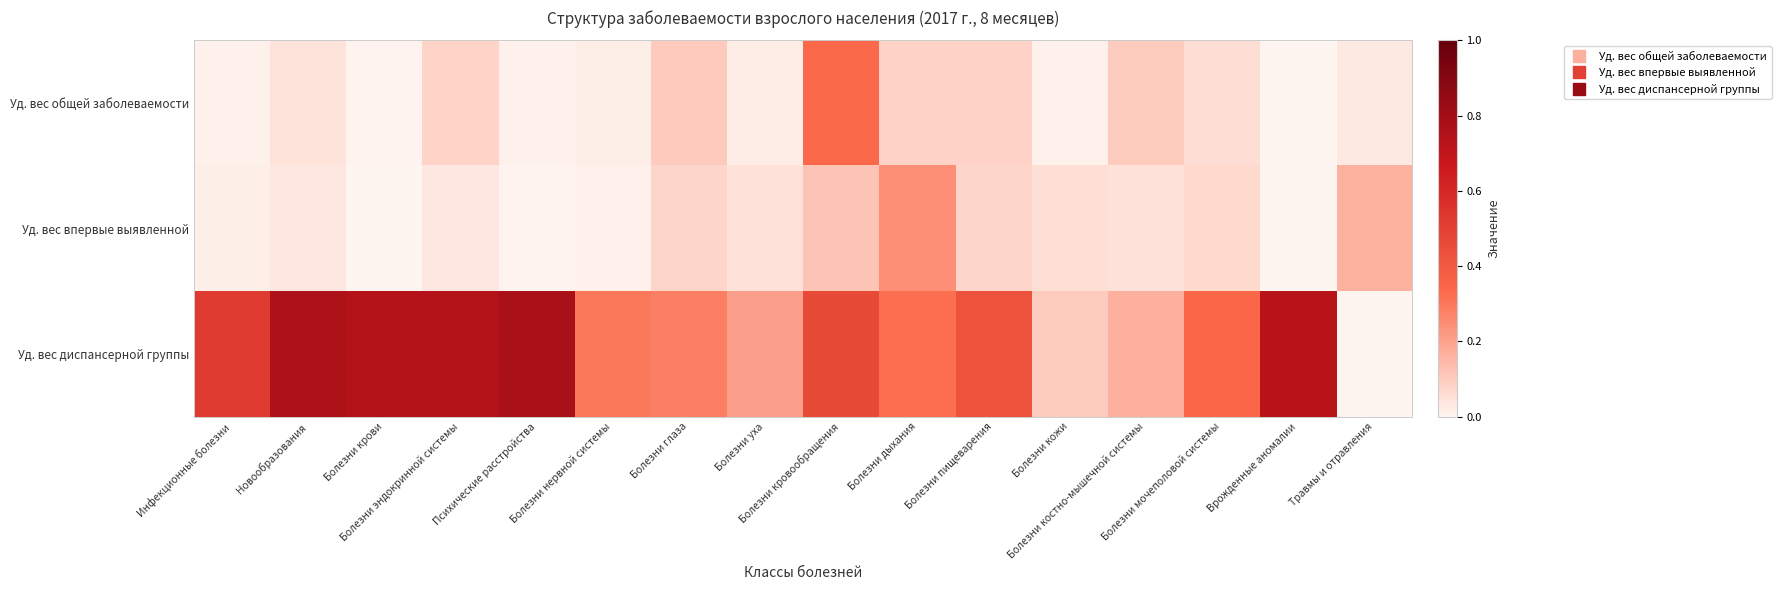

What is the total value across all series at Болезни эндокринной системы?

0.9